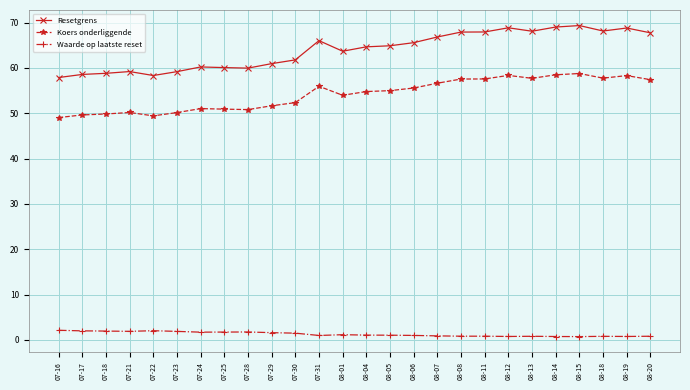

What is the minimum value for Waarde op laatste reset?

0.7